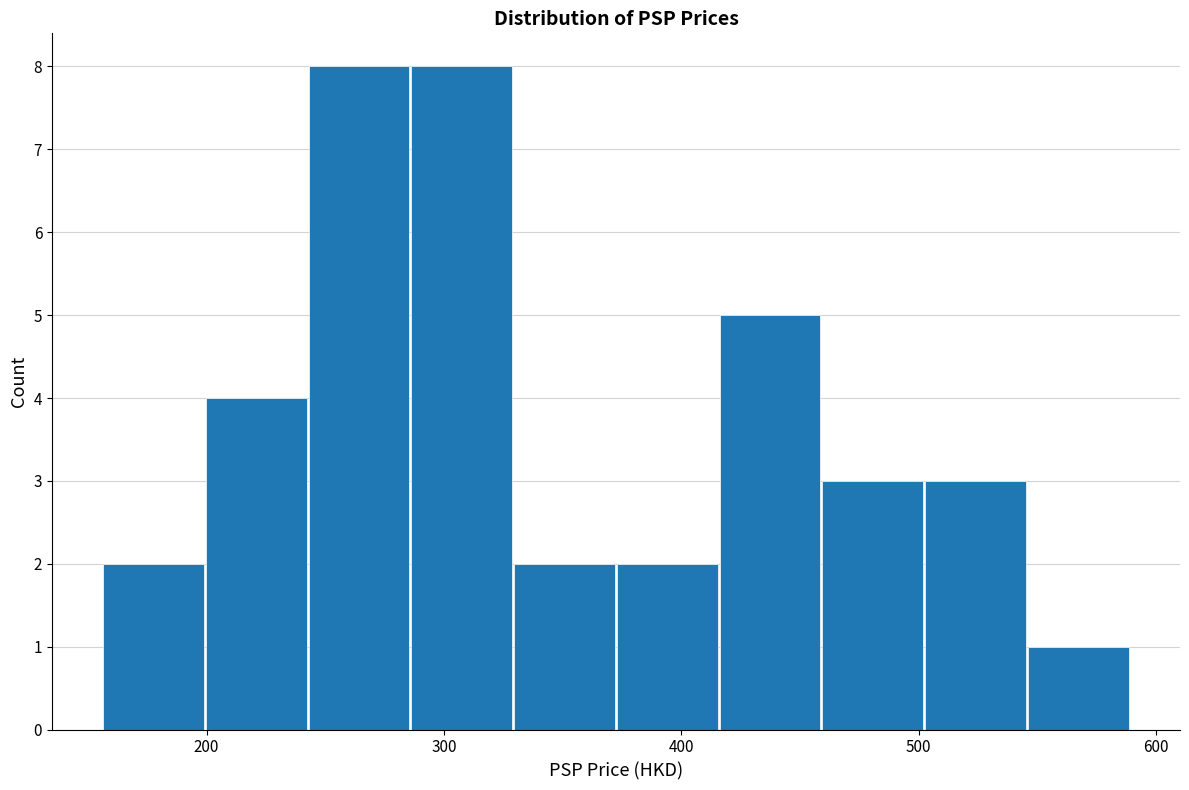

Reading left to right, list every bar in this chart as the range it spans on the x-axis followed by its height. Neither the bar edges nor the heights are printed on the chart, so give them approximately, as read against the axes.

160 to 200: 2
200 to 240: 4
240 to 290: 8
290 to 330: 8
330 to 370: 2
370 to 420: 2
420 to 460: 5
460 to 500: 3
500 to 550: 3
550 to 590: 1